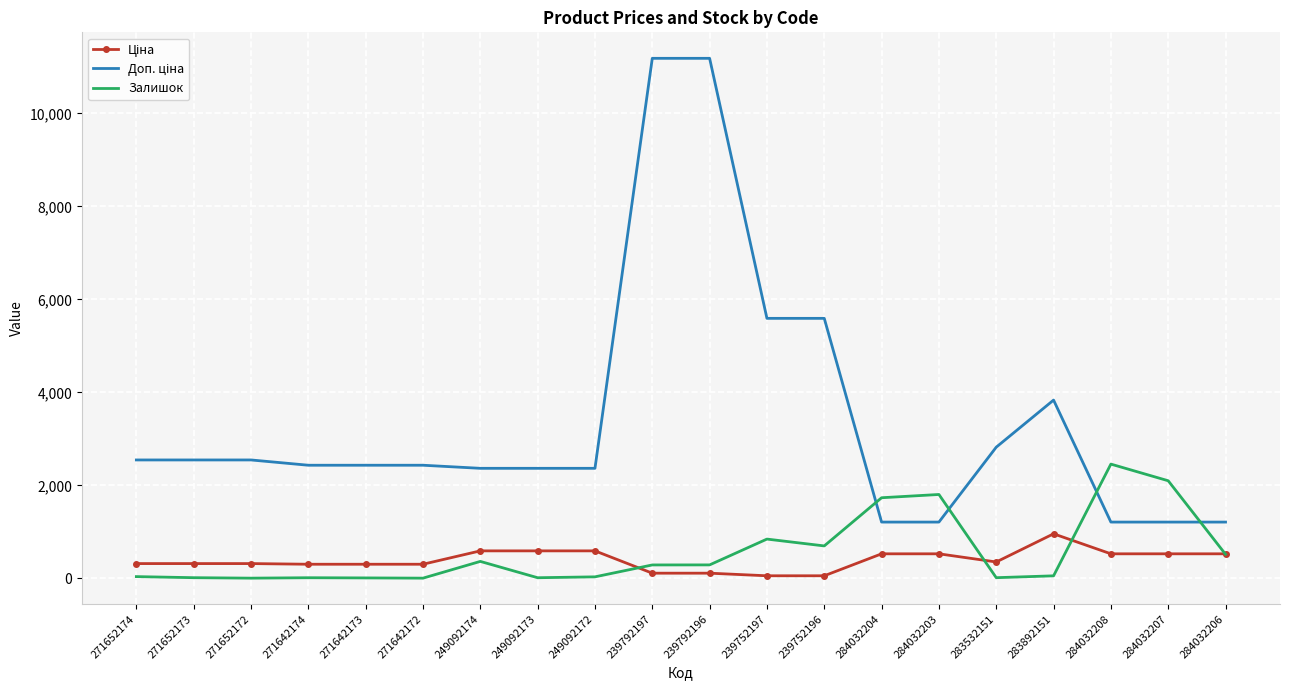

How many series are shown in this chart?

3